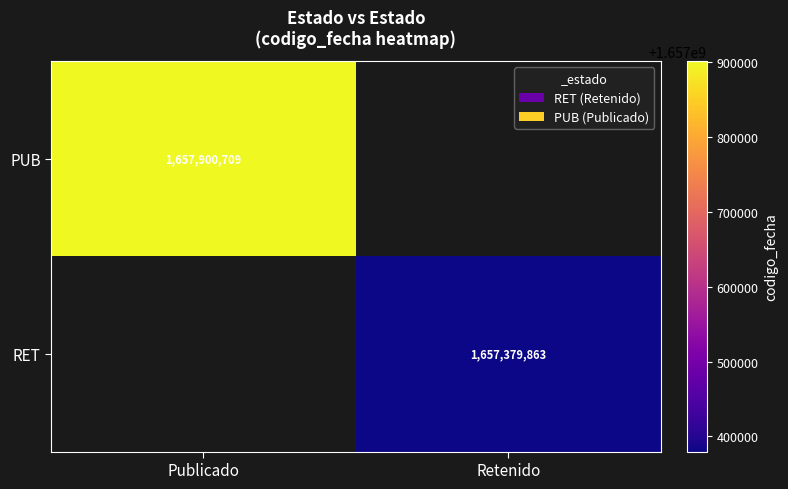

At how many categories does at least one series exceed 1461308110?

2